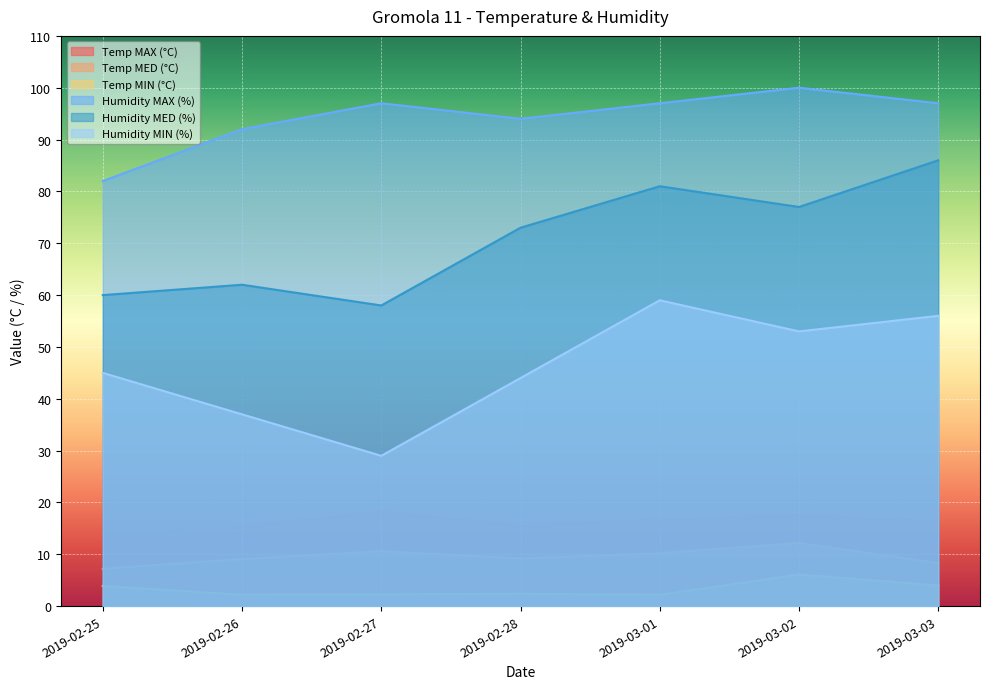

What is the smallest value displayed?

2.2